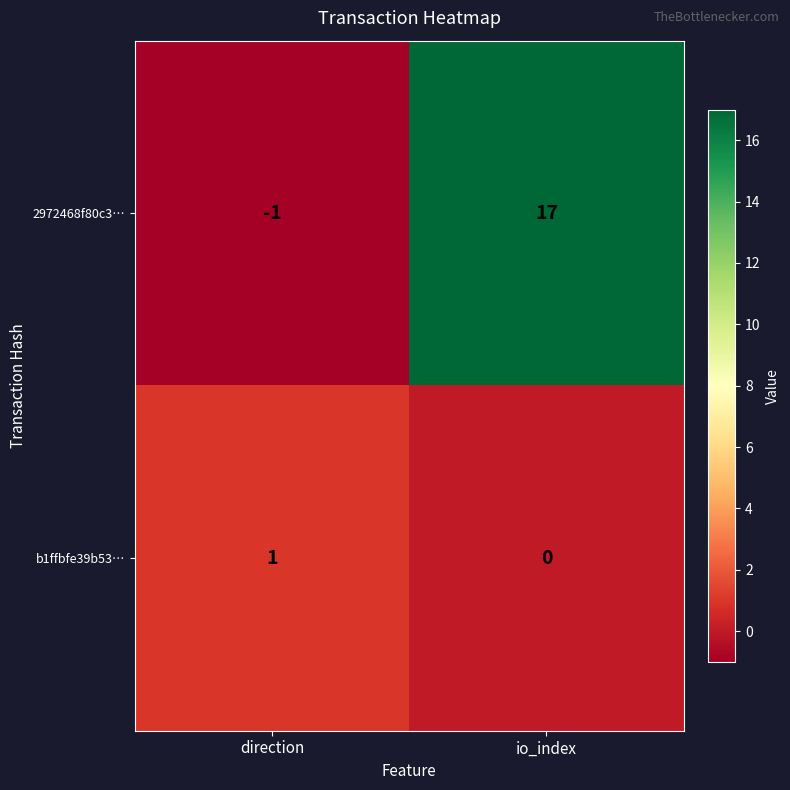

At io_index, list the series in order from largest to smallest.

2972468f80c3…, b1ffbfe39b53…